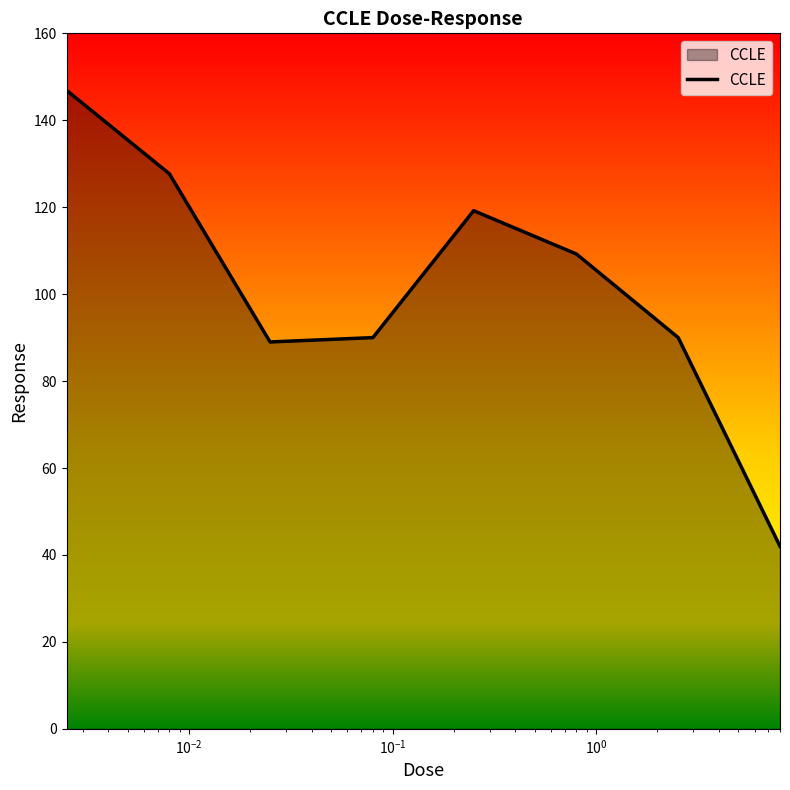

Reading right to left, transcribe all the data shown in this chart.

42.0	90.0	109.2	119.2	90.0	89.0	127.7	146.9